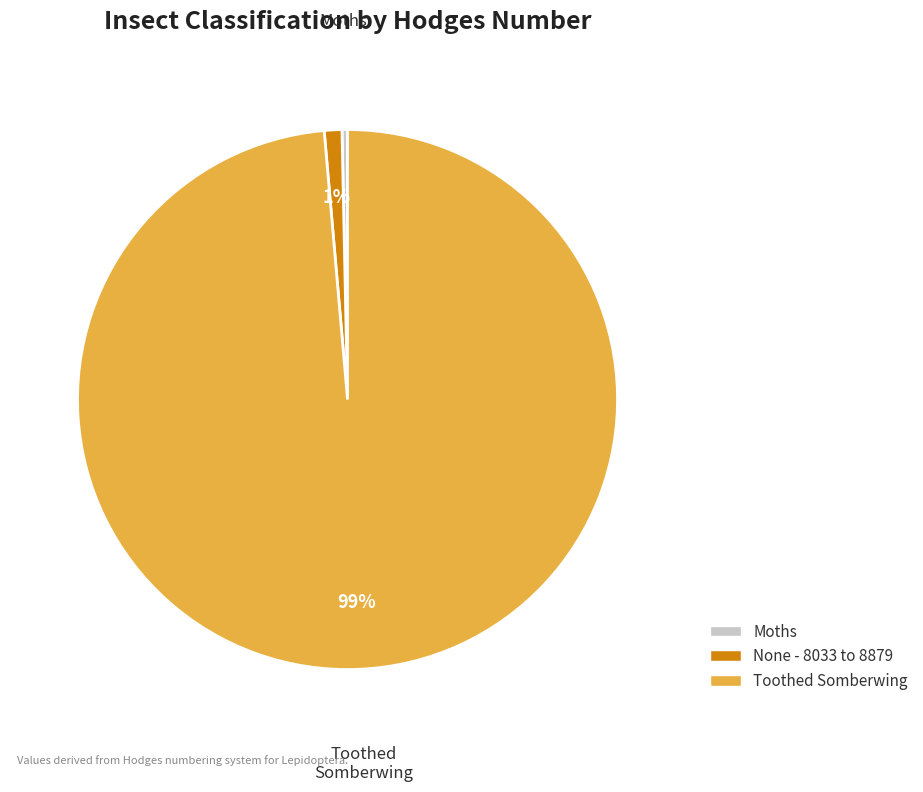

Combined, do Toothed Somberwing and None - 8033 to 8879 account for over 50%?

Yes